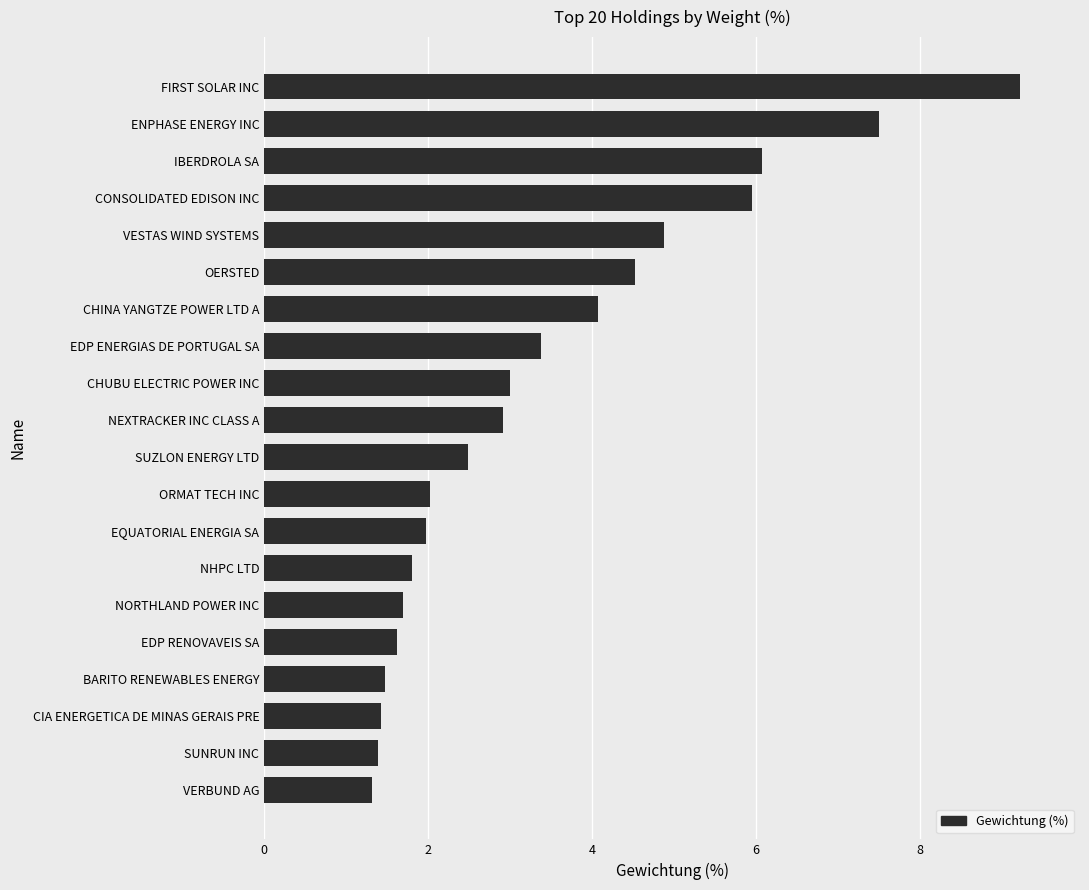

What is the sum of the values at EQUATORIAL ENERGIA SA and CONSOLIDATED EDISON INC?

7.9